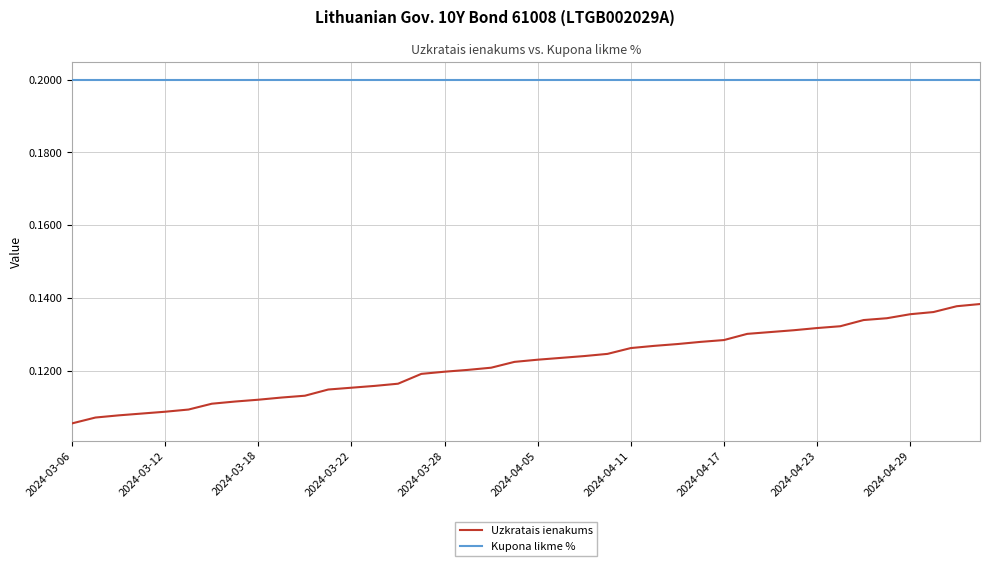

What are all the series names shown in the legend?

Uzkratais ienakums, Kupona likme %